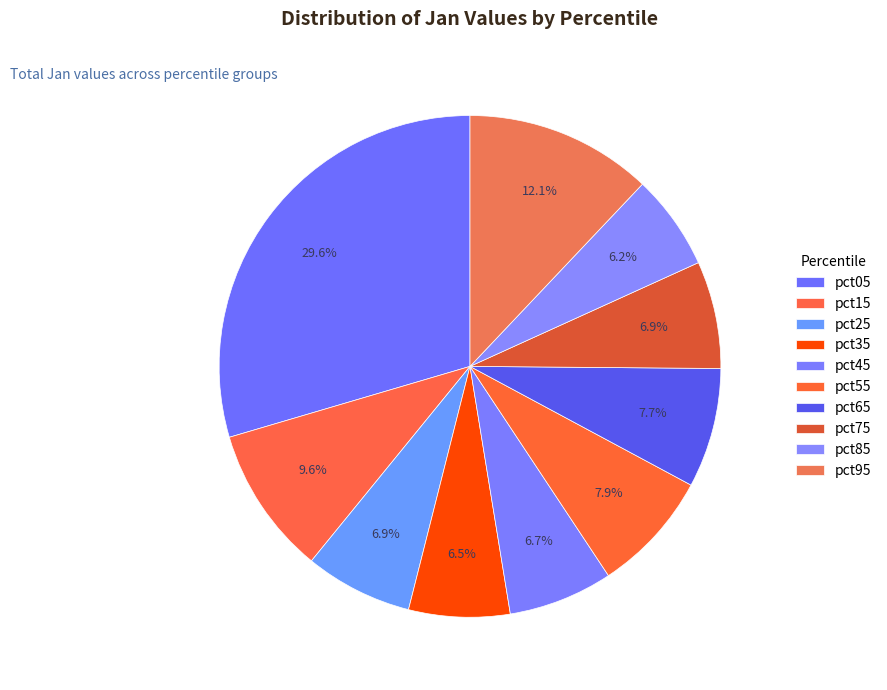

What is the largest slice in the pie chart?

pct05